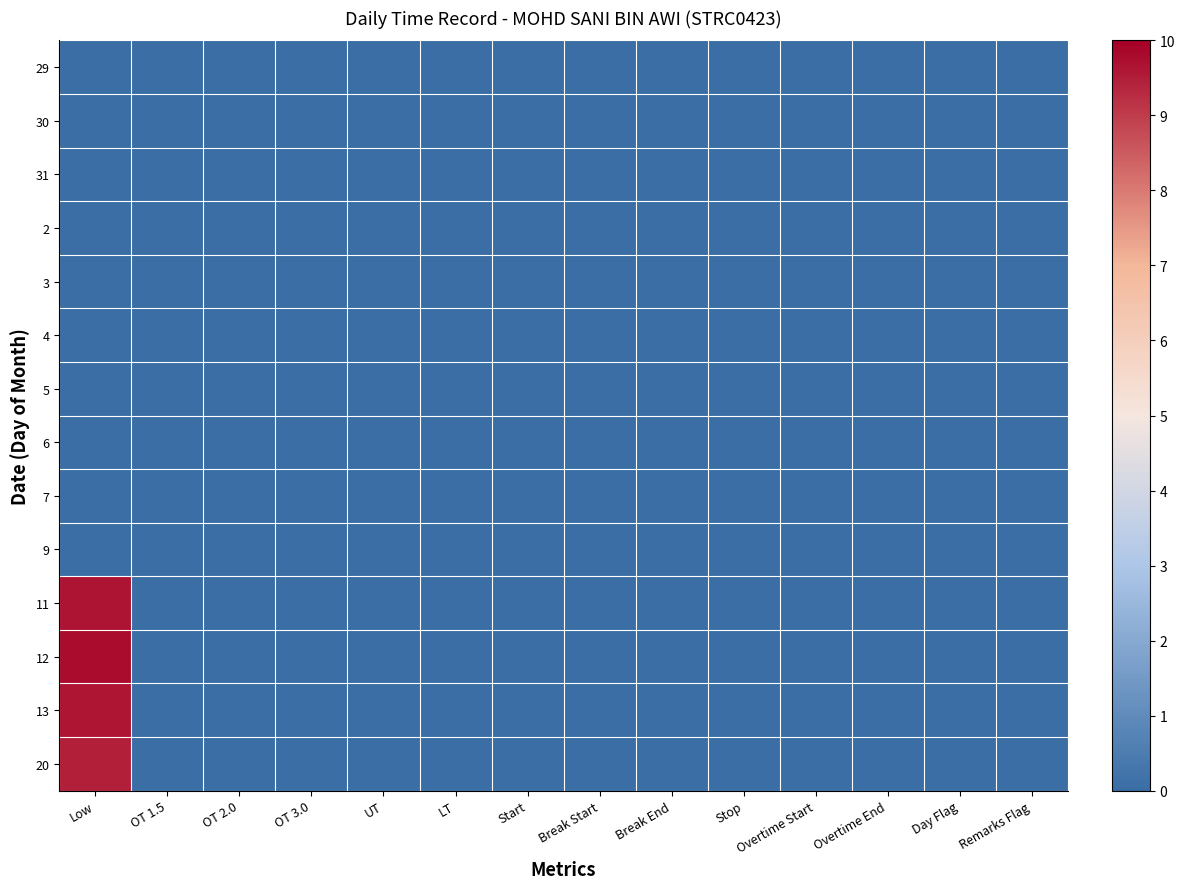

At which category is the sum across all series the highest?

Low